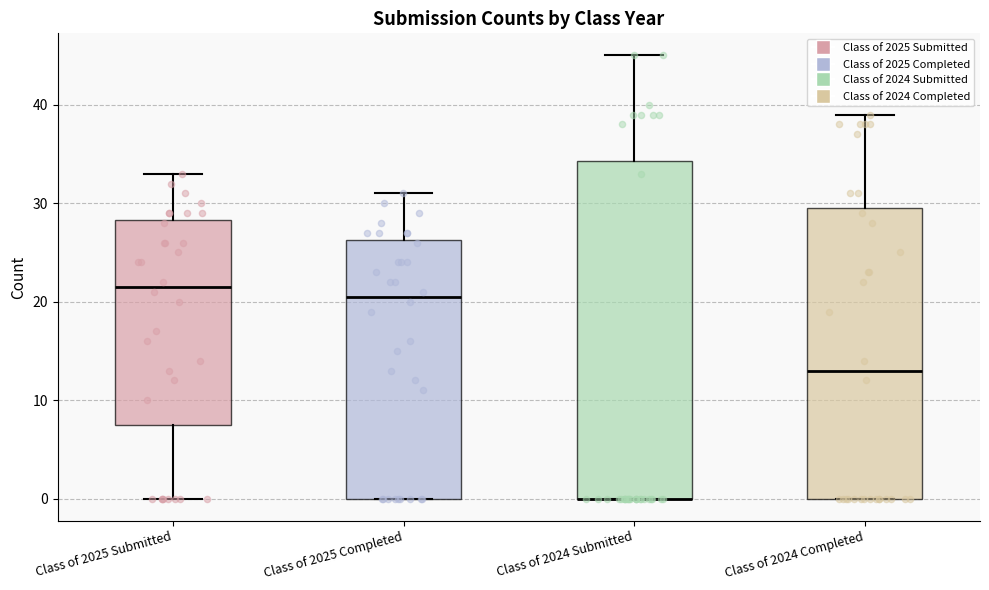

Reading left to right, transcribe this box plot: for each box, give where its median line is, the range the box spans, and where its two whiskers end, as read against the y-axis. The values are not printed on the chart, so give them approximately, as read against the axis.

Class of 2025 Submitted: median 22, box 8 to 28, whiskers 0 to 33
Class of 2025 Completed: median 21, box 0 to 26, whiskers 0 to 31
Class of 2024 Submitted: median 0 (drawn on the box's lower edge), box 0 to 34, whiskers 0 to 45
Class of 2024 Completed: median 13, box 0 to 30, whiskers 0 to 39